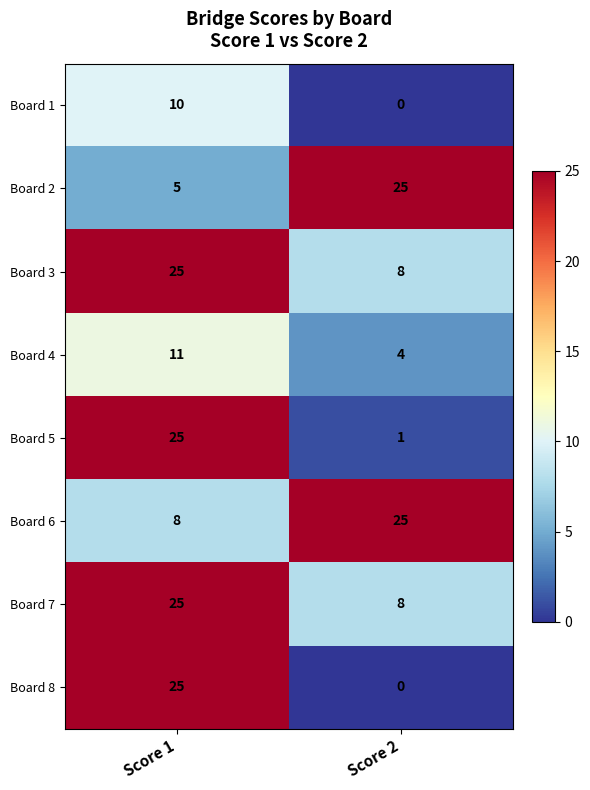

What is the total value across all series at Score 2?

71